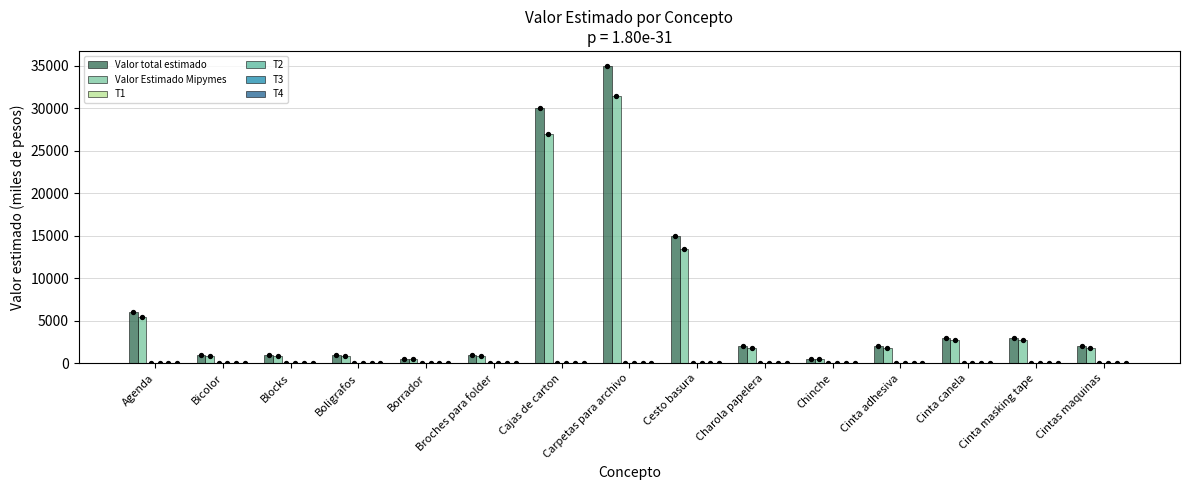

Which series has the widest spread of Y values?

Valor total estimado